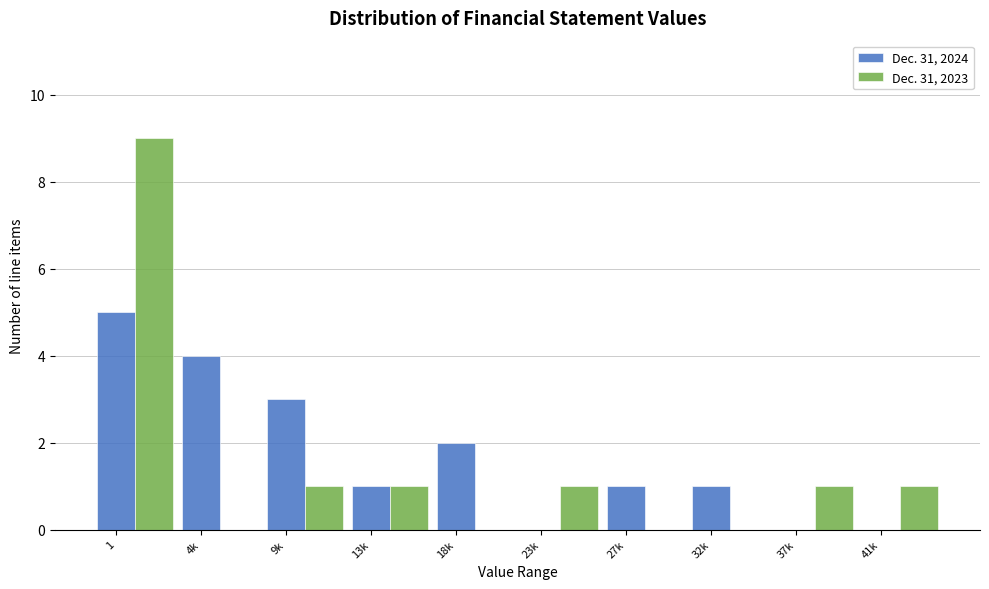

Between 1 and 32k, which series saw the biggest shift?

Dec. 31, 2023